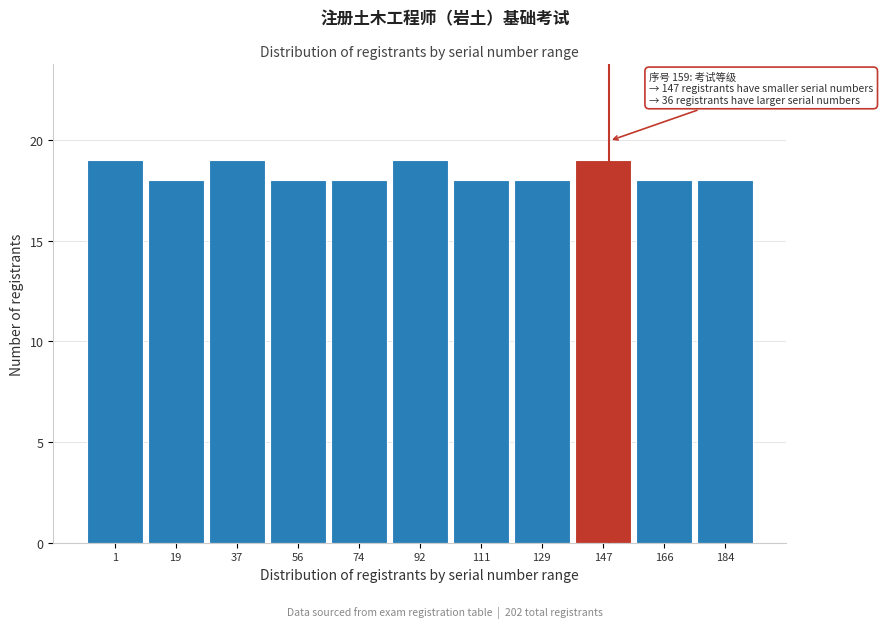

Reading right to left, what are all the values shown in this chart?

184=18	166=18	147=19	129=18	111=18	92=19	74=18	56=18	37=19	19=18	1=19